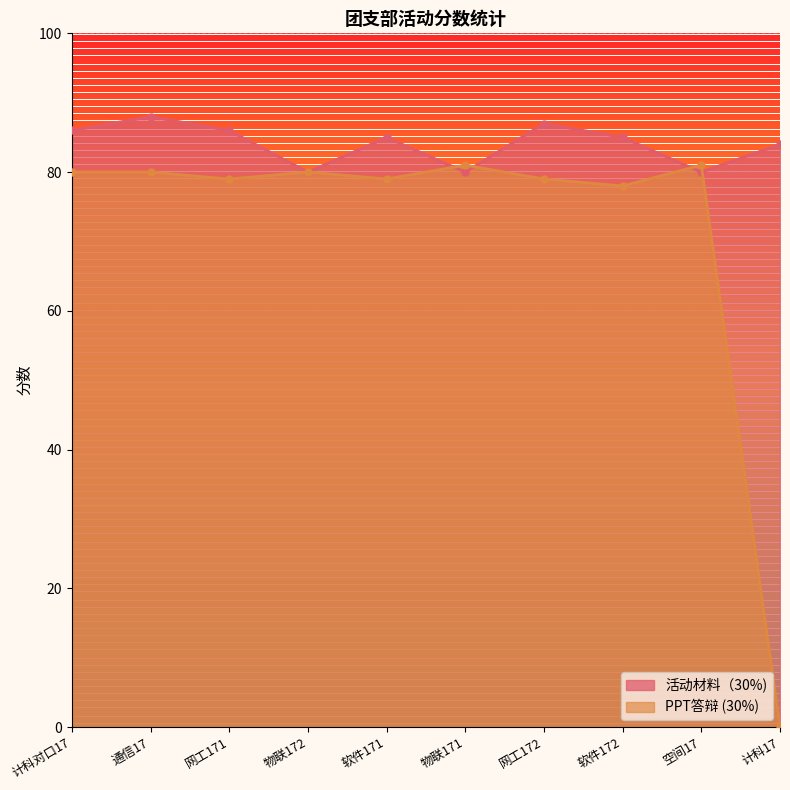

What is the total value across all series at 计科对口17?

166